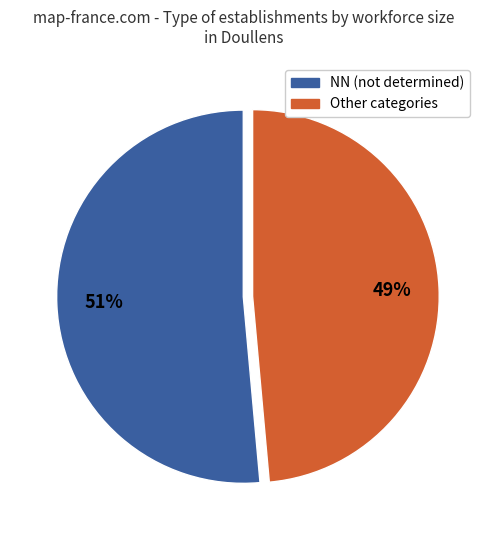

To the nearest percent, what is the average slice percentage?

50%